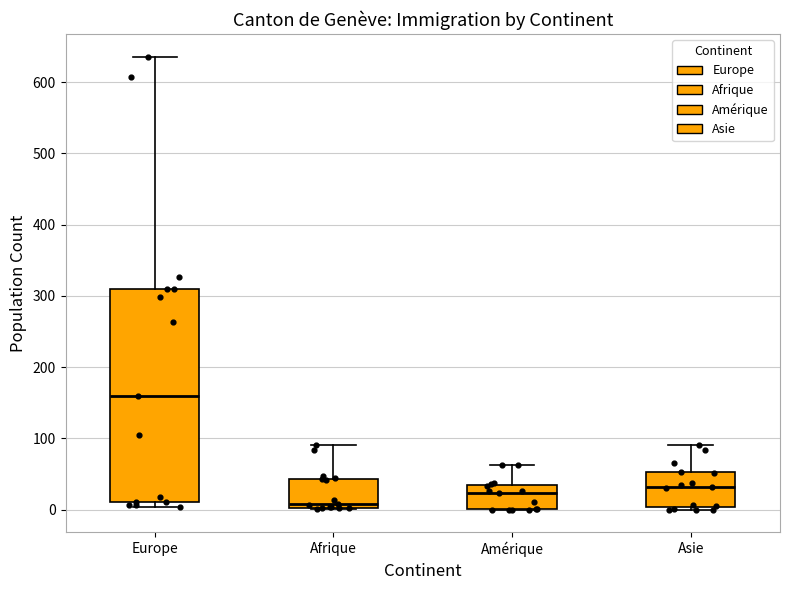

Comparing the boxes themselves (not the whiskers), which one is the tallest?

Europe